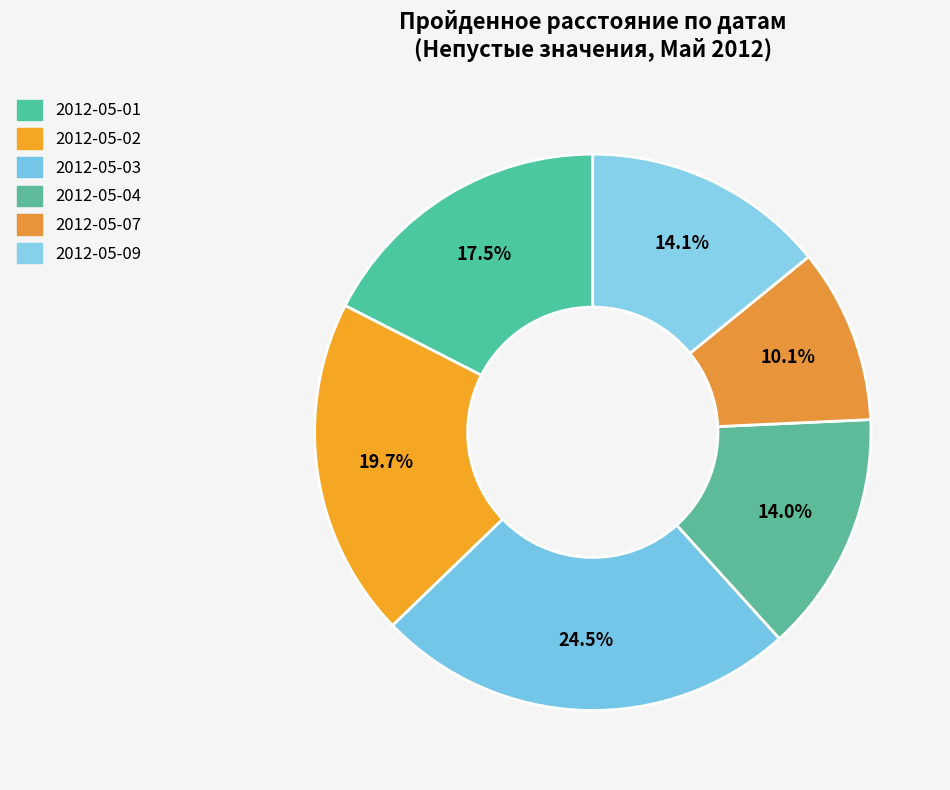

Count the number of slices in the pie.

6